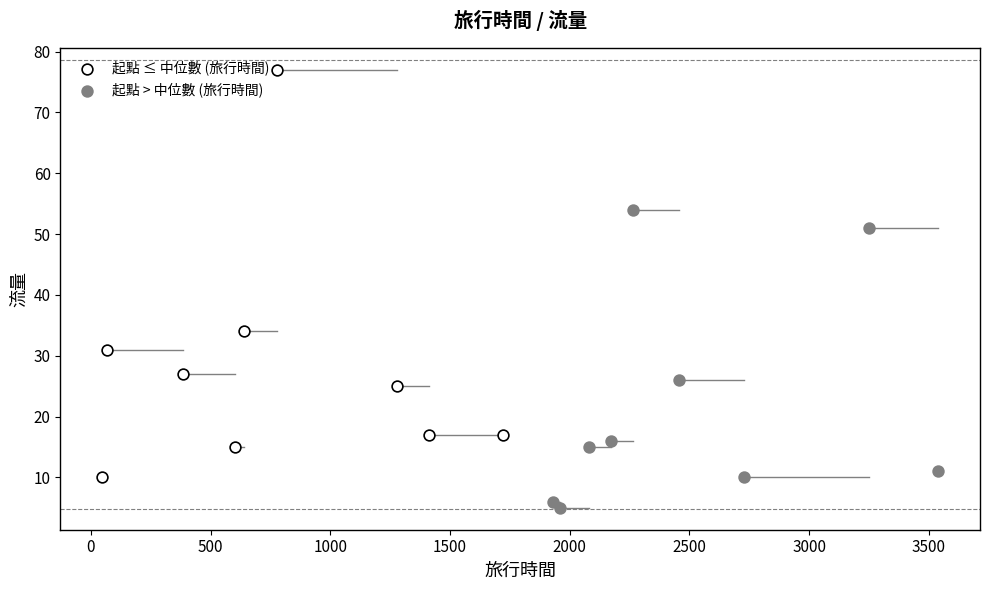

Which series has the largest Y range (max minus min)?

起點 ≤ 中位數 (旅行時間)